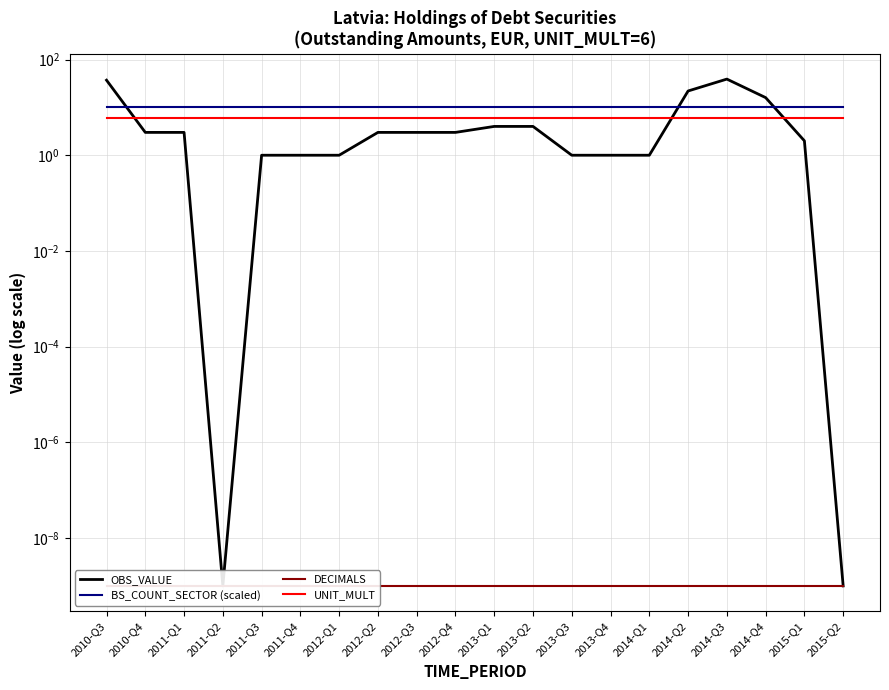

Is it true that OBS_VALUE equals 0.0 at 2015-Q2?

True